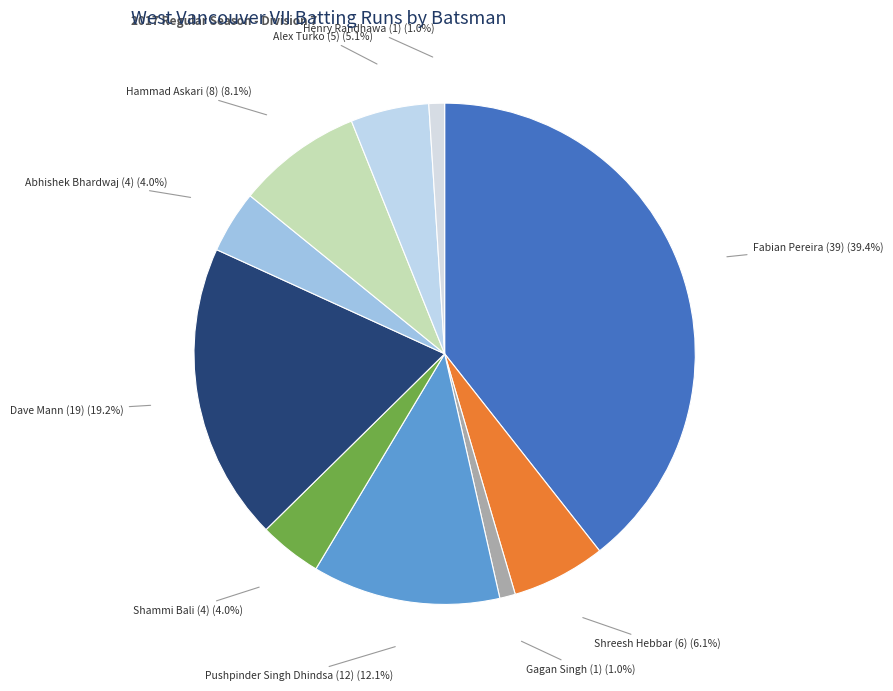

Which category has the biggest portion of the pie?

Fabian Pereira (39)